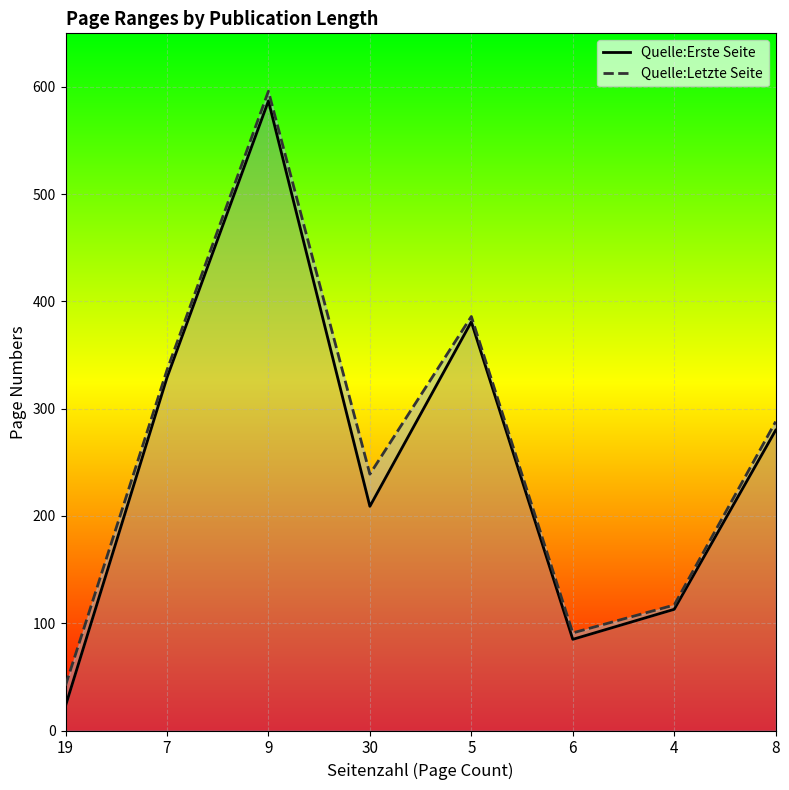

What is the difference between the maximum and minimum values in the Quelle:Erste Seite series?

564